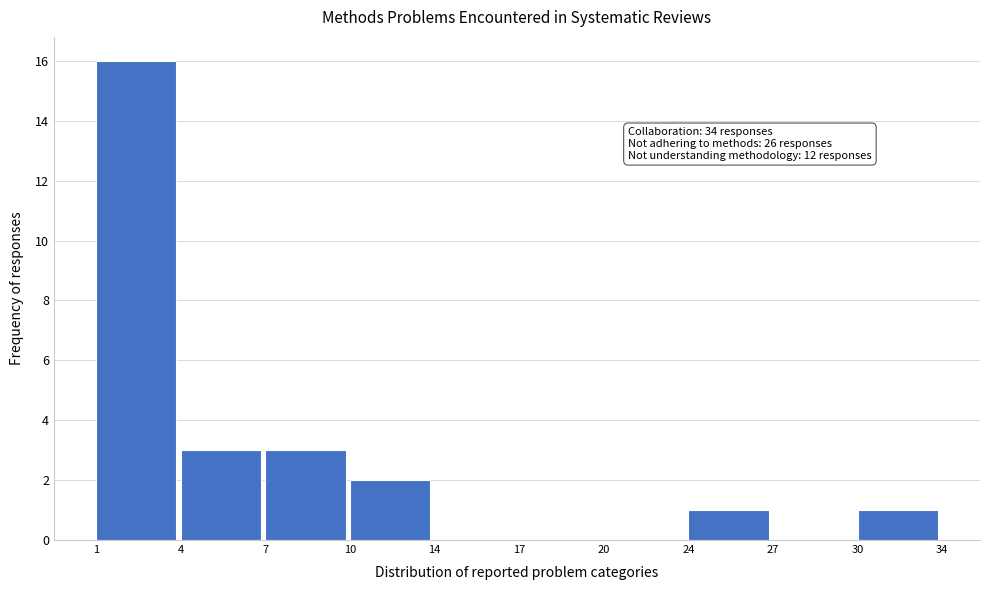

Reading left to right, what are all the values shown in this chart?

1=16	4=3	7=3	10=2	14=0	17=0	20=0	24=1	27=0	30=1